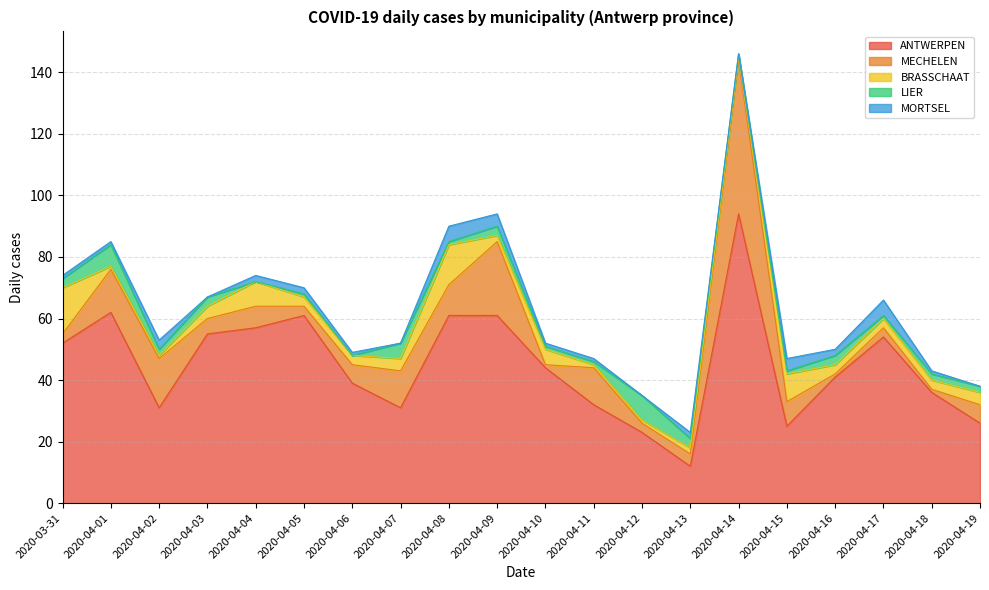

What is the spread (max minus min) of values at 2020-04-11?

31